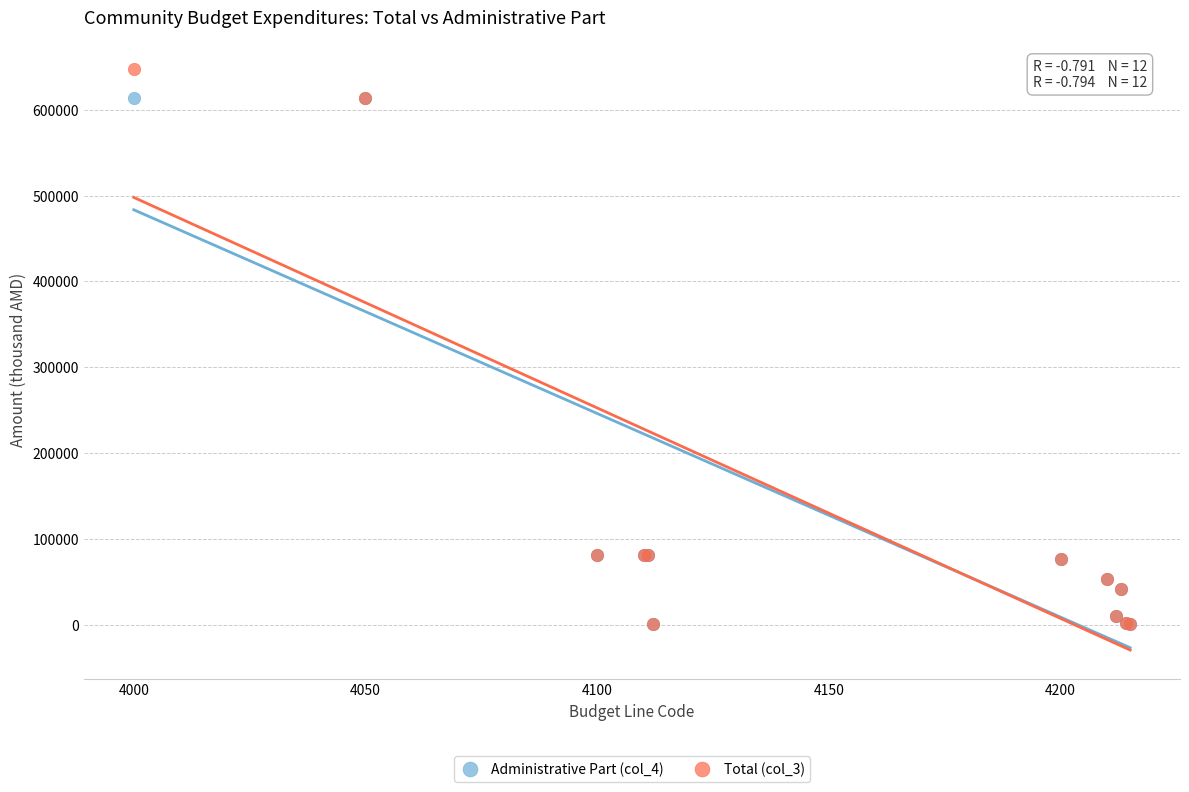

What are all the series names shown in the legend?

Administrative Part (col_4), Total (col_3)